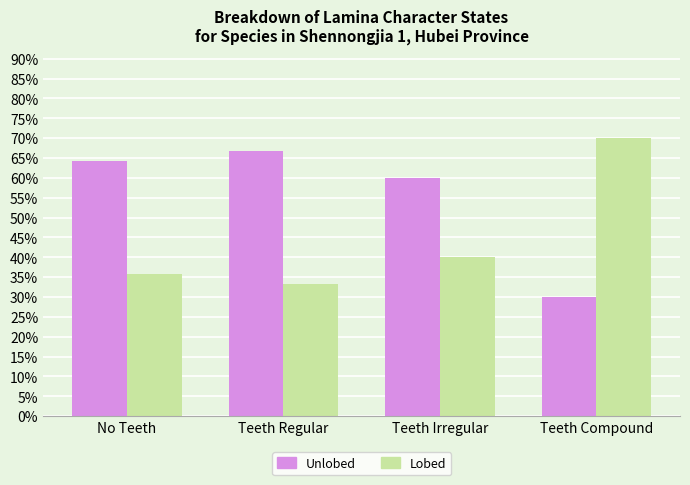

Rank the series by their average value, from lowest to highest.

Lobed, Unlobed